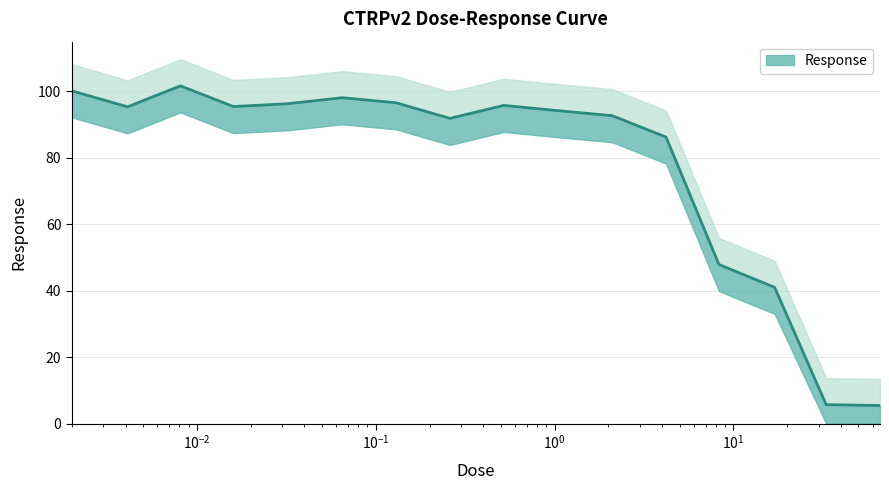

How many lines are shown in the chart?

1